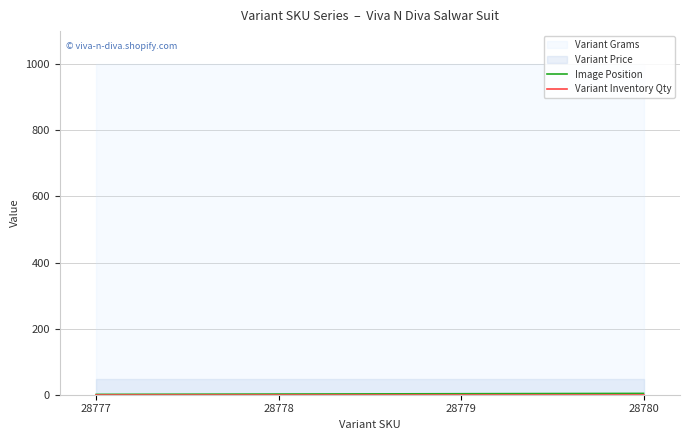

At which category does the chart reach its minimum across all series?

28777